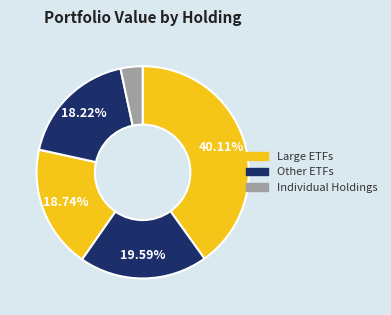

Is there a majority slice in this chart?

No